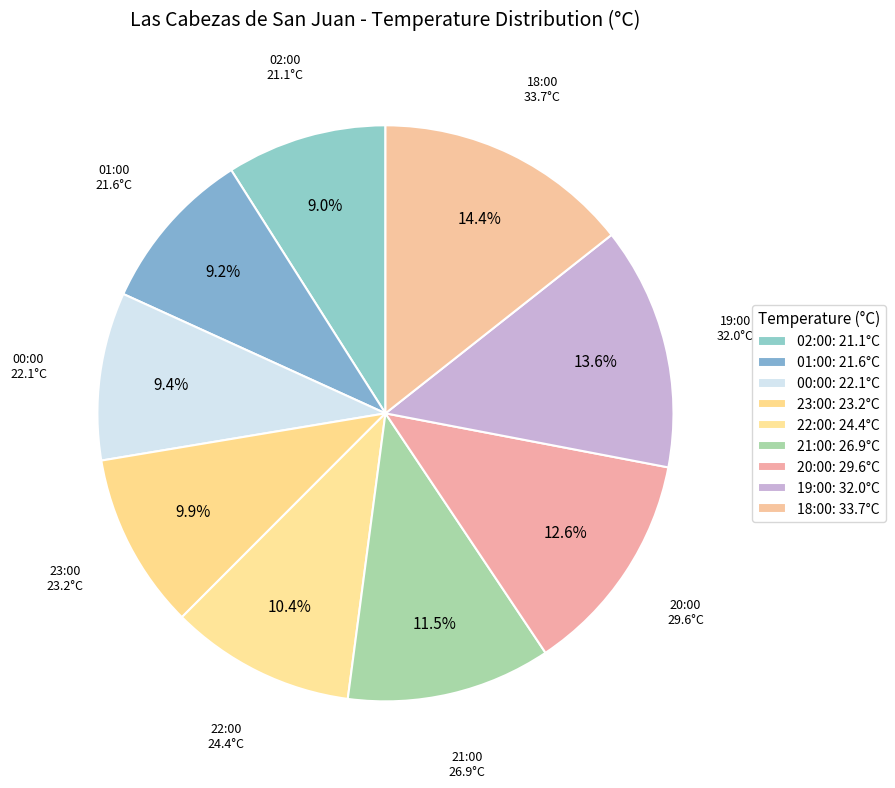

Is it true that 20:00 is 13% of the pie?

True